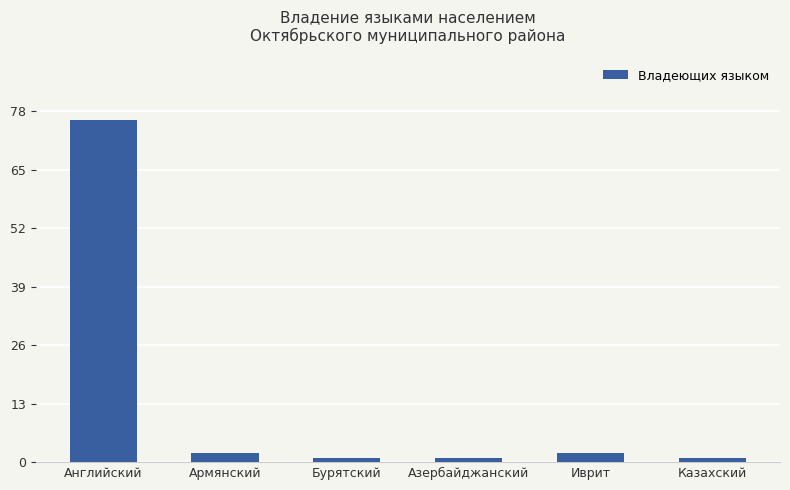

At which category does the chart reach its peak across all series?

Английский